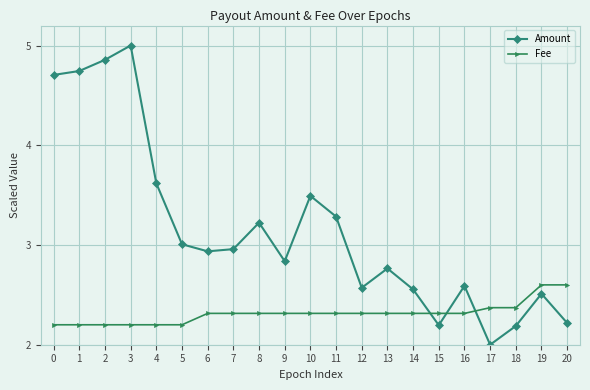

Which series has the largest total across all categories?

Amount